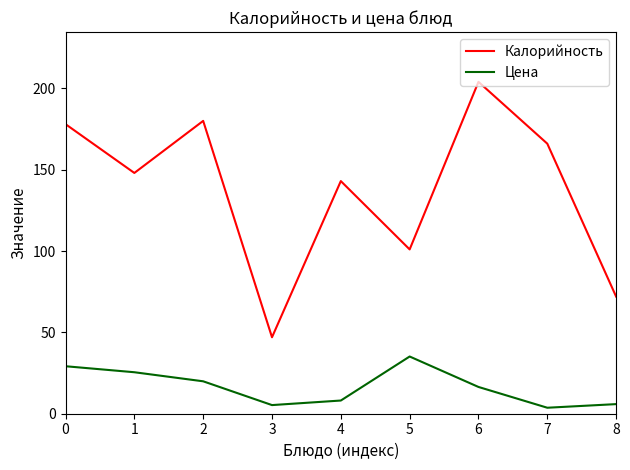

What is the maximum value for Калорийность?

204.0